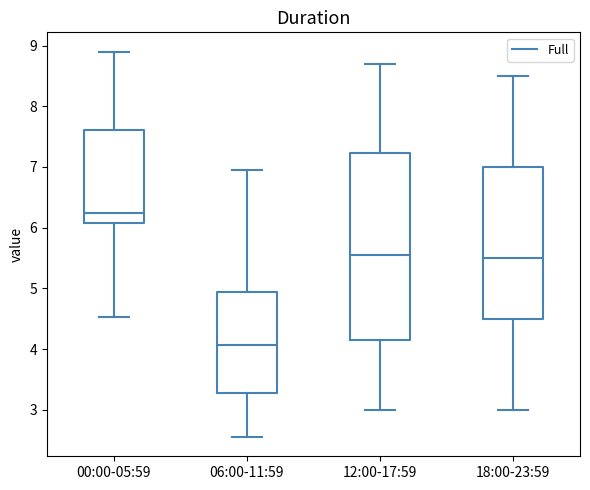

Which box has the highest median line?

00:00-05:59